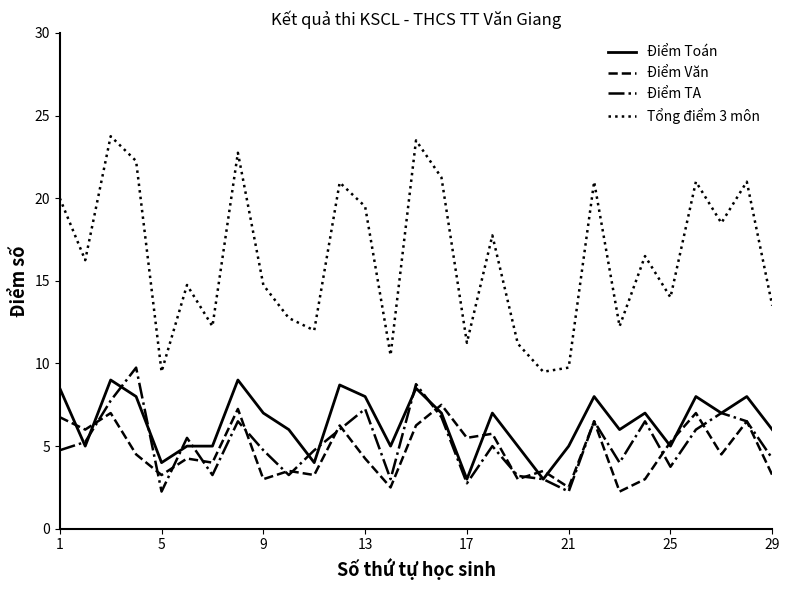

How many categories are shown in the chart?

29